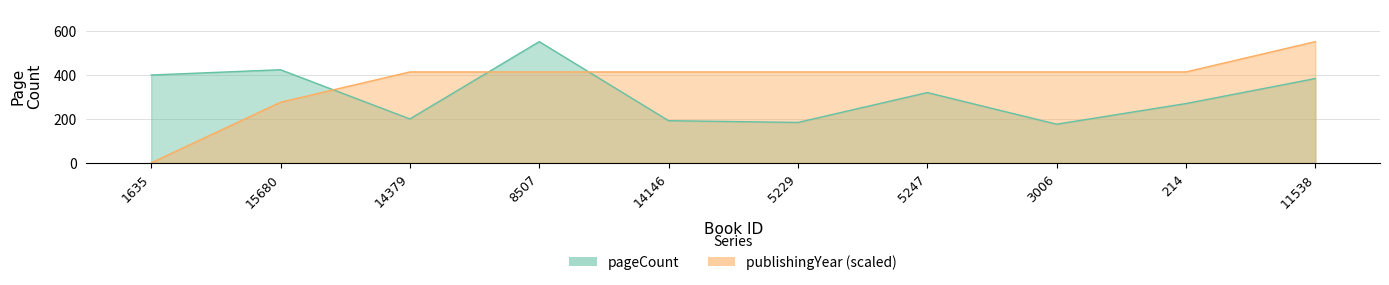

True or false: pageCount has a value of 552 at 8507.

True